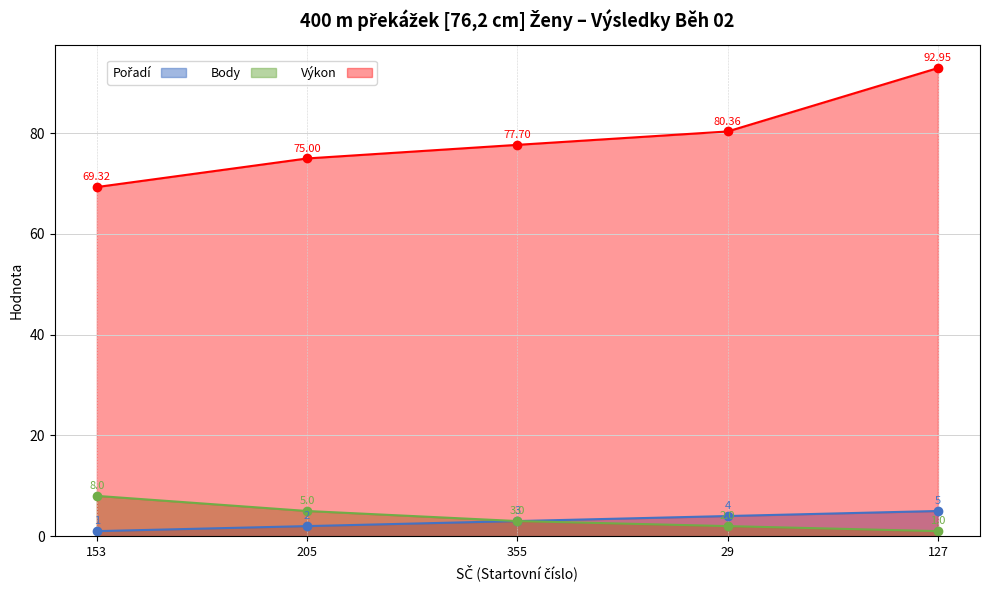

What is the difference between the Body values at 205 and 153?

3.0